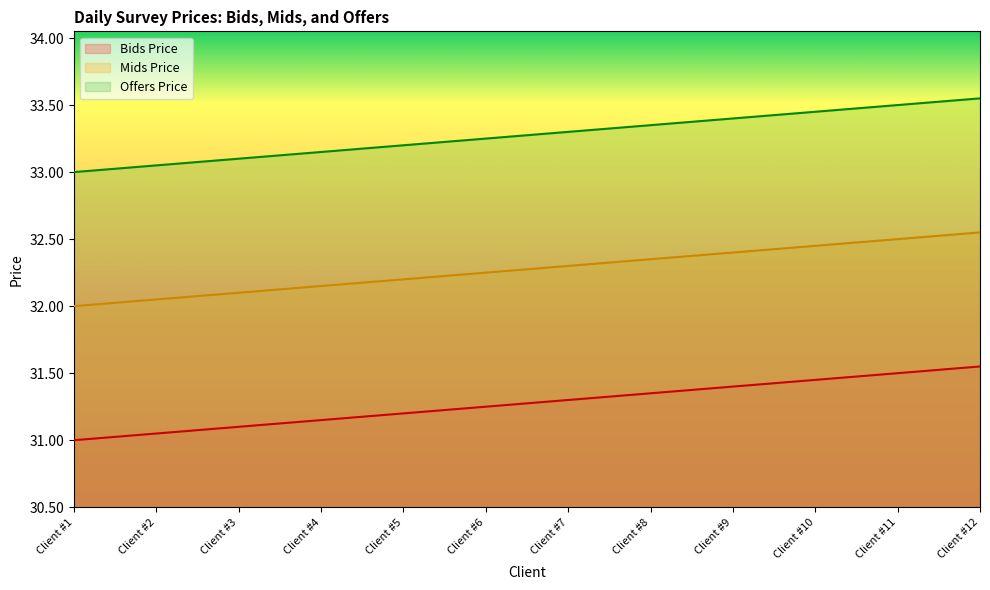

At which category does the chart reach its peak across all series?

Client #12